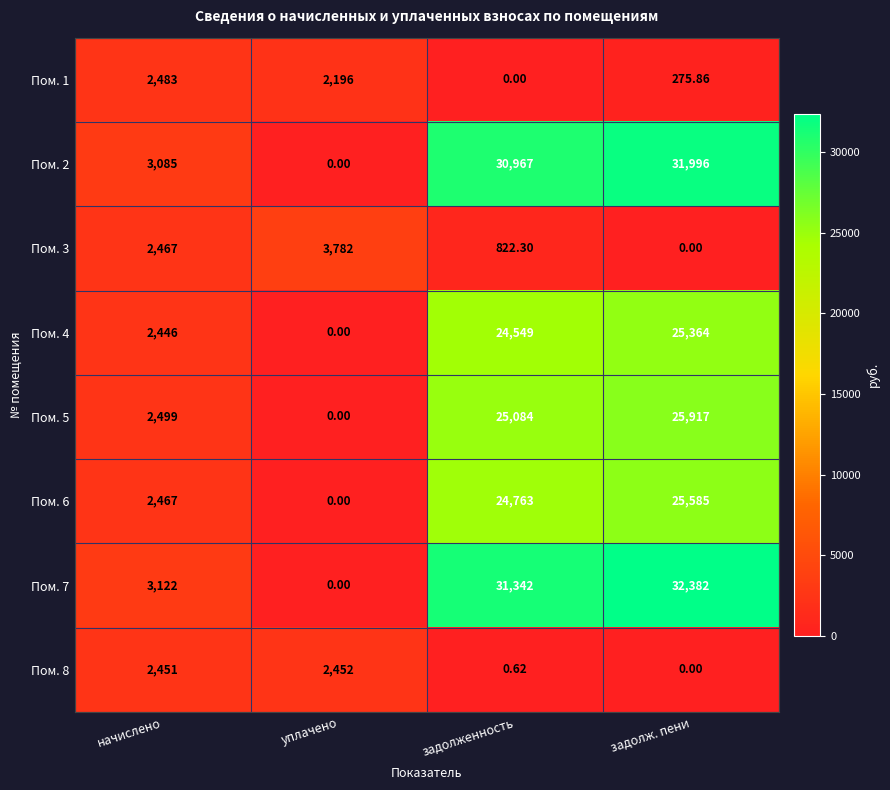

Which series has the widest spread of values?

Пом. 7